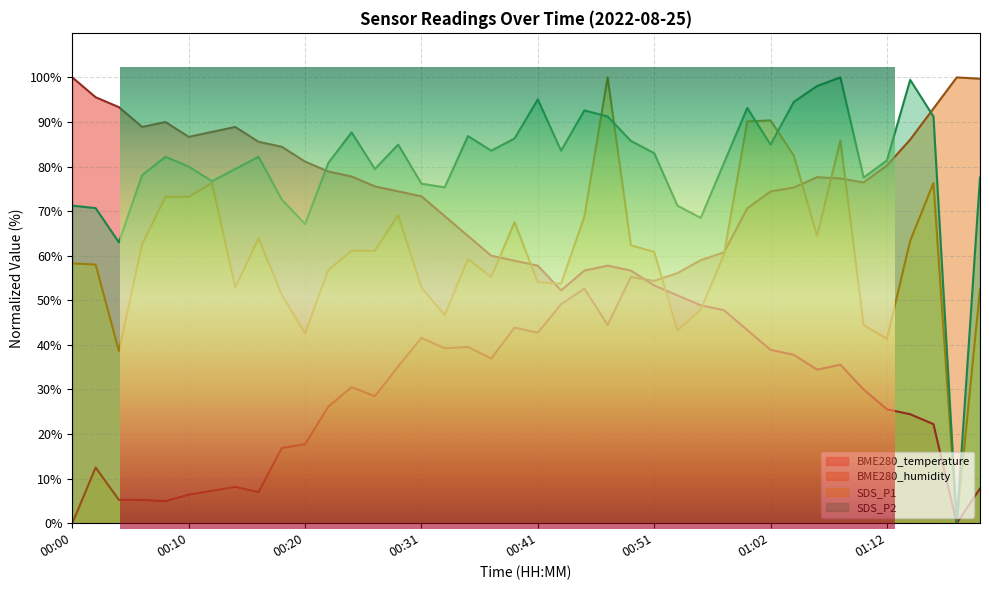

At how many categories does at least one series exceed 95?

9